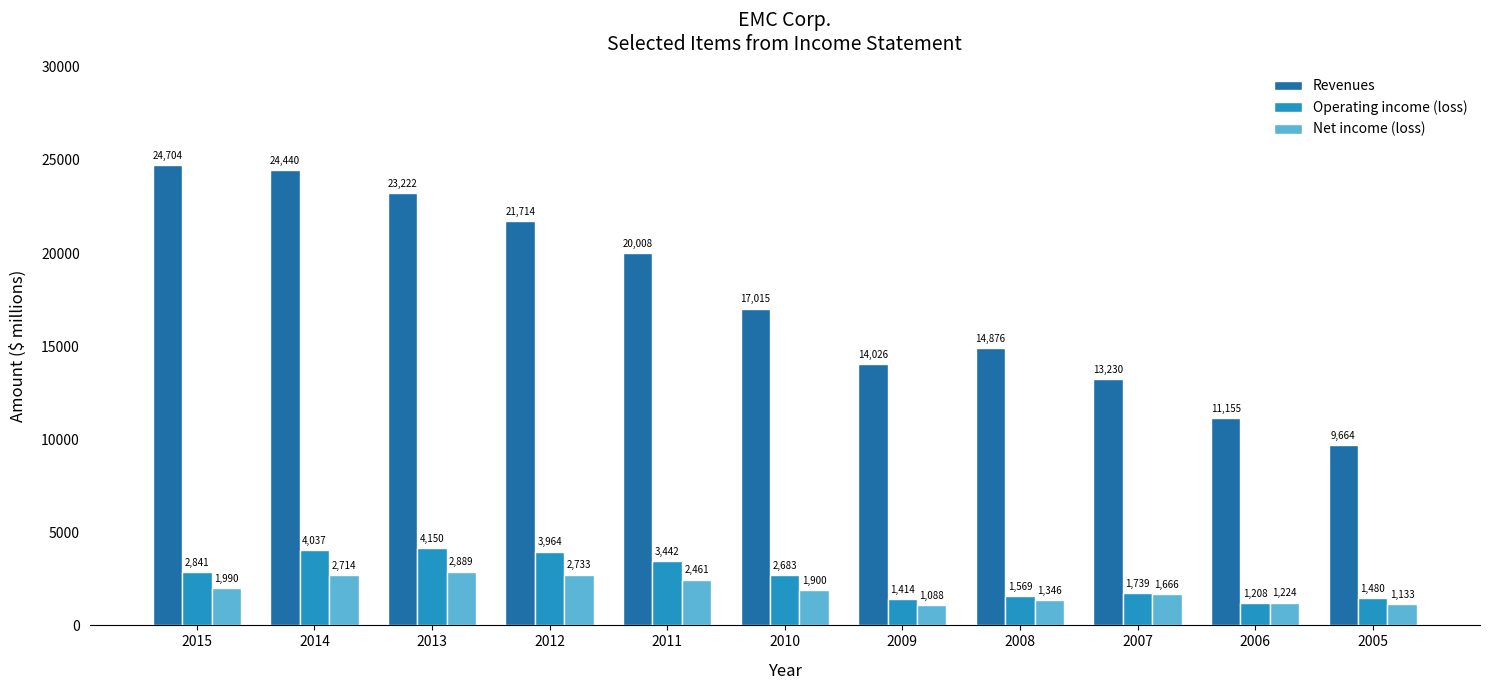

The value of Net income (loss) at 2010 is 1900. True or false?

True